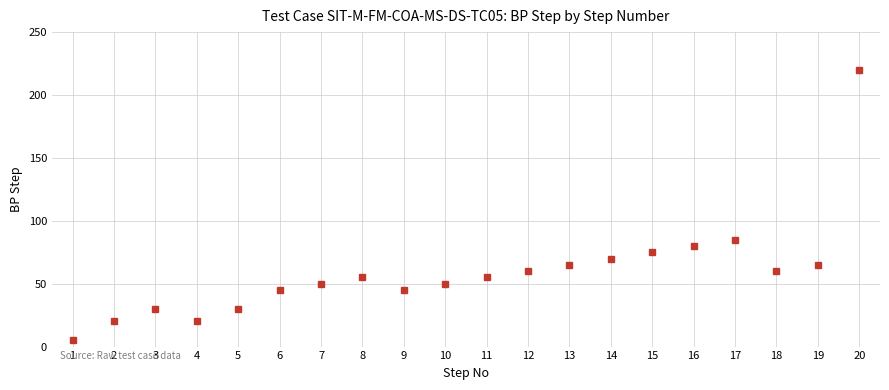

Is it true that the value at 13 is 65?

True